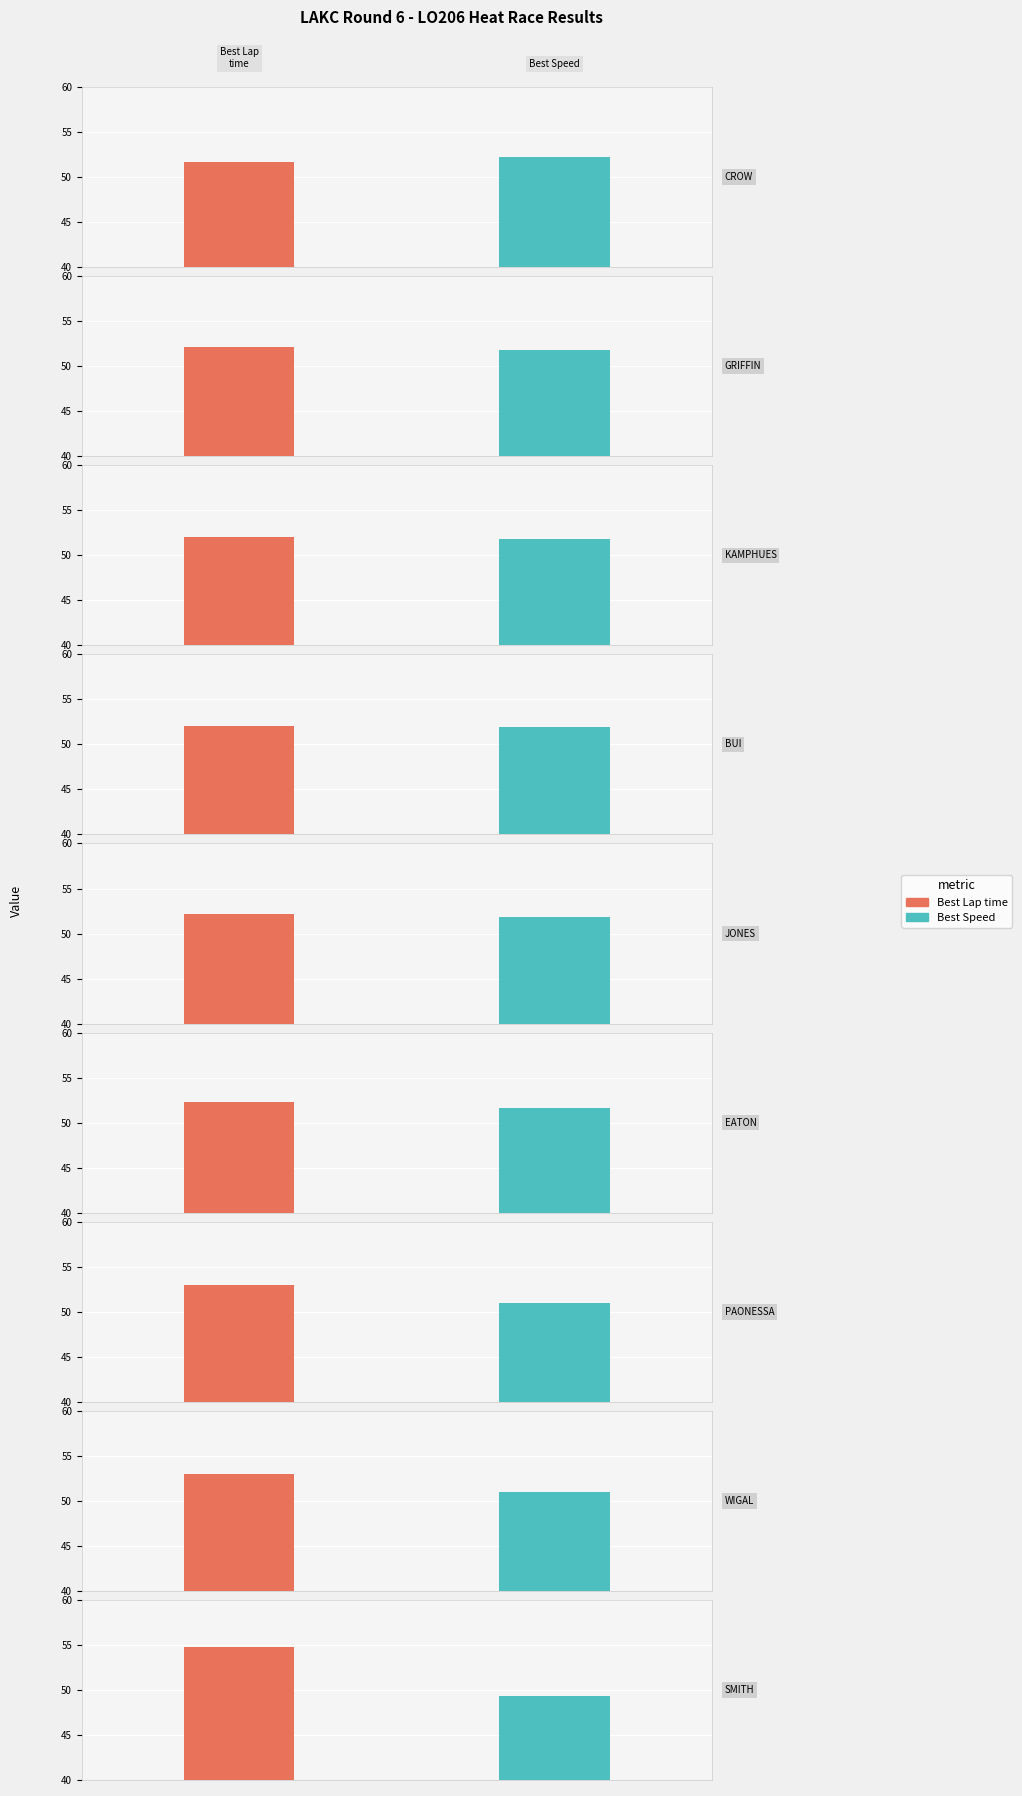

How many values in the Best Speed series exceed 51?

7